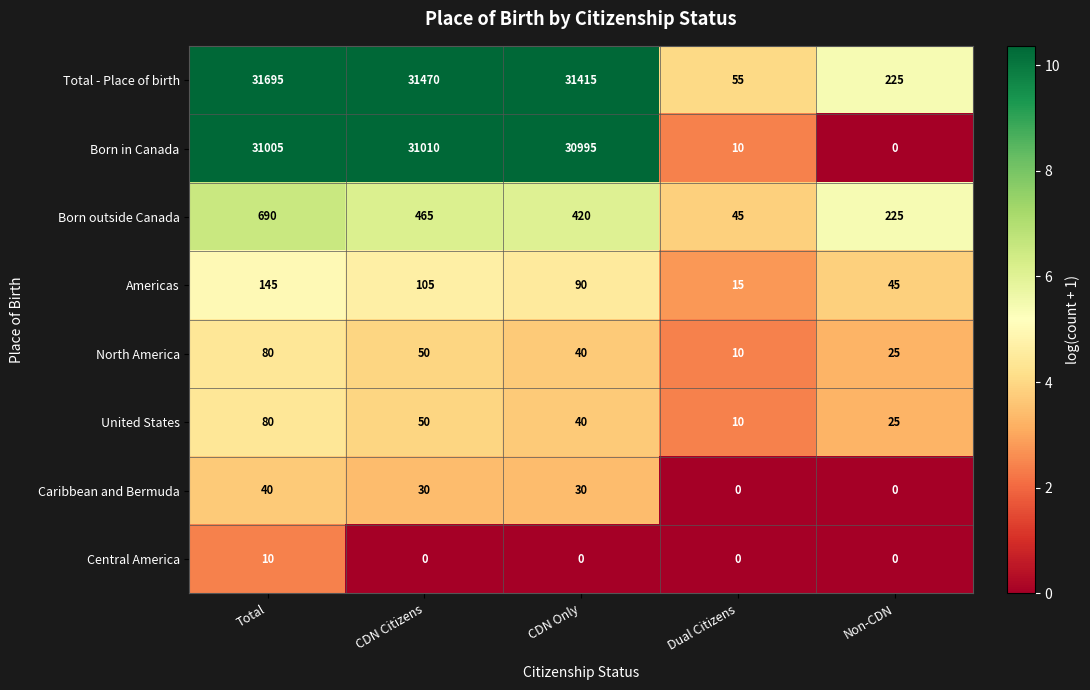

How many Americas values are between 45 and 105?

3